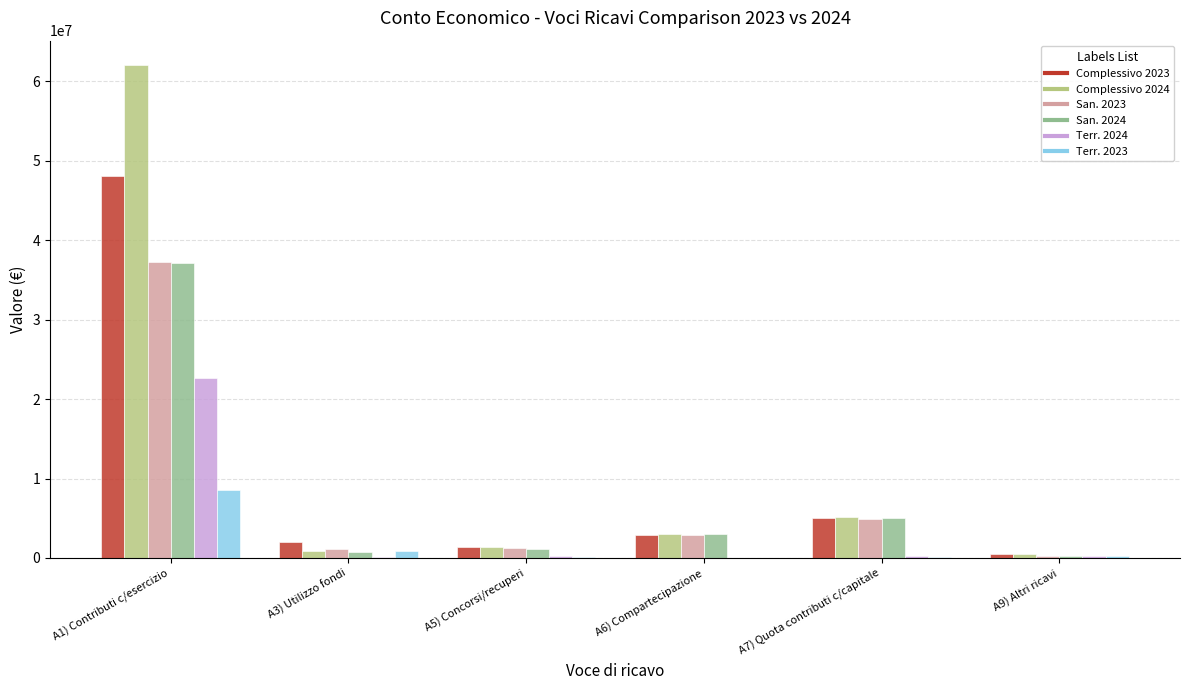

At which category is the sum across all series the highest?

A1) Contributi c/esercizio